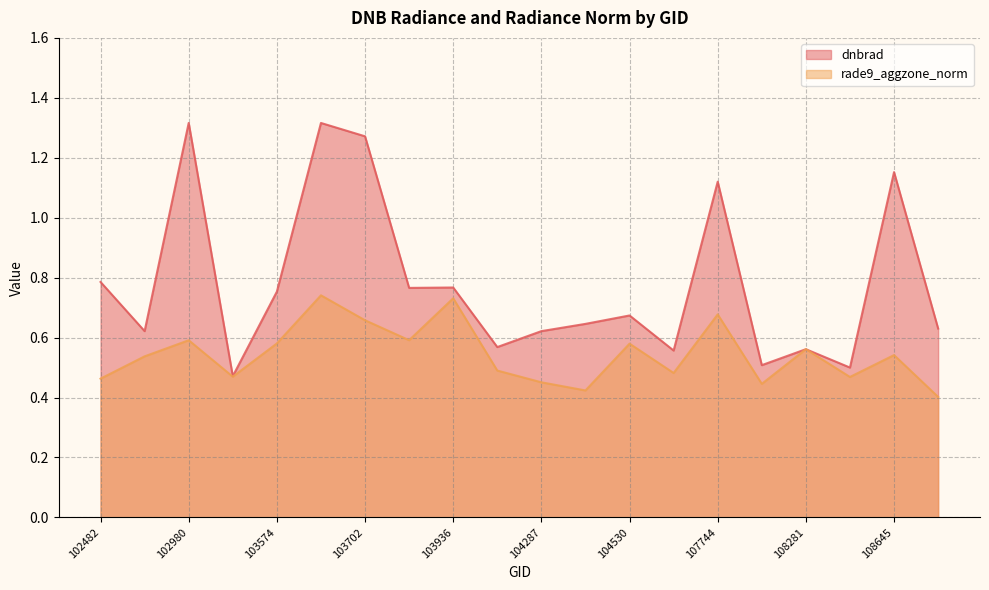

The dnbrad series shows 0.4 at 102482. True or false?

False